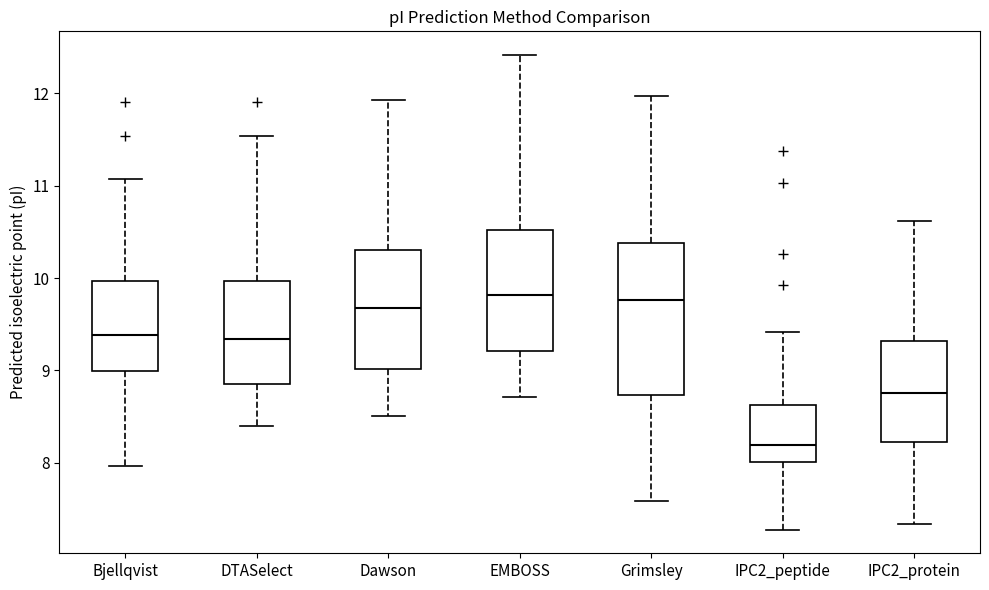

Reading left to right, read every box against the y-axis: the position of its median line, the range the box covers, and the ends of its whiskers. The values are not printed on the chart, so give them approximately, as read against the axis.

Bjellqvist: median 9.4, box 9.0 to 10.0, whiskers 8.0 to 11.1
DTASelect: median 9.3, box 8.9 to 10.0, whiskers 8.4 to 11.5
Dawson: median 9.7, box 9.0 to 10.3, whiskers 8.5 to 11.9
EMBOSS: median 9.8, box 9.2 to 10.5, whiskers 8.7 to 12.4
Grimsley: median 9.8, box 8.7 to 10.4, whiskers 7.6 to 12.0
IPC2_peptide: median 8.2, box 8.0 to 8.6, whiskers 7.3 to 9.4
IPC2_protein: median 8.8, box 8.2 to 9.3, whiskers 7.3 to 10.6